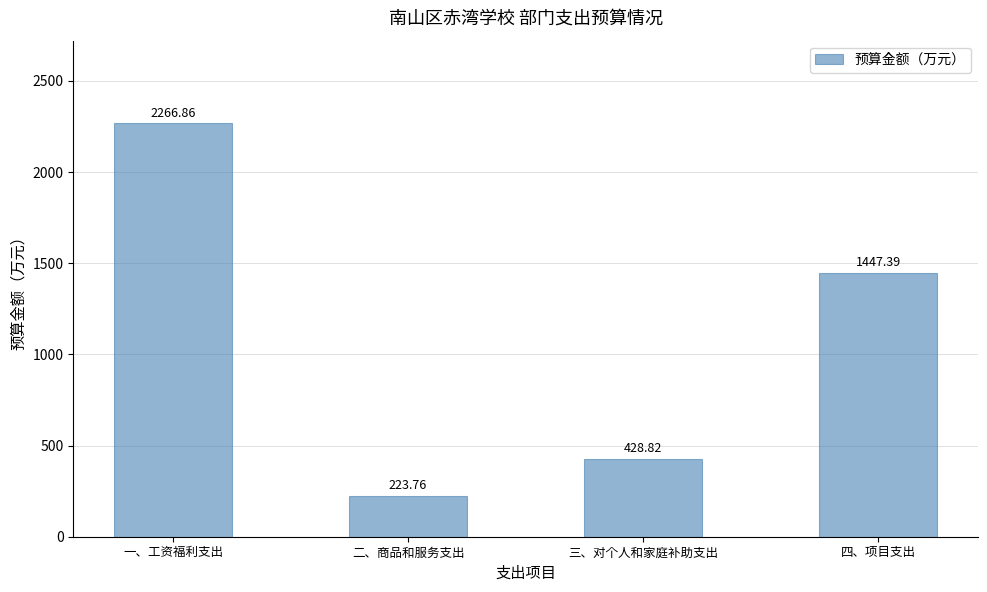

List the labels in order of value, smallest first.

二、商品和服务支出, 三、对个人和家庭补助支出, 四、项目支出, 一、工资福利支出